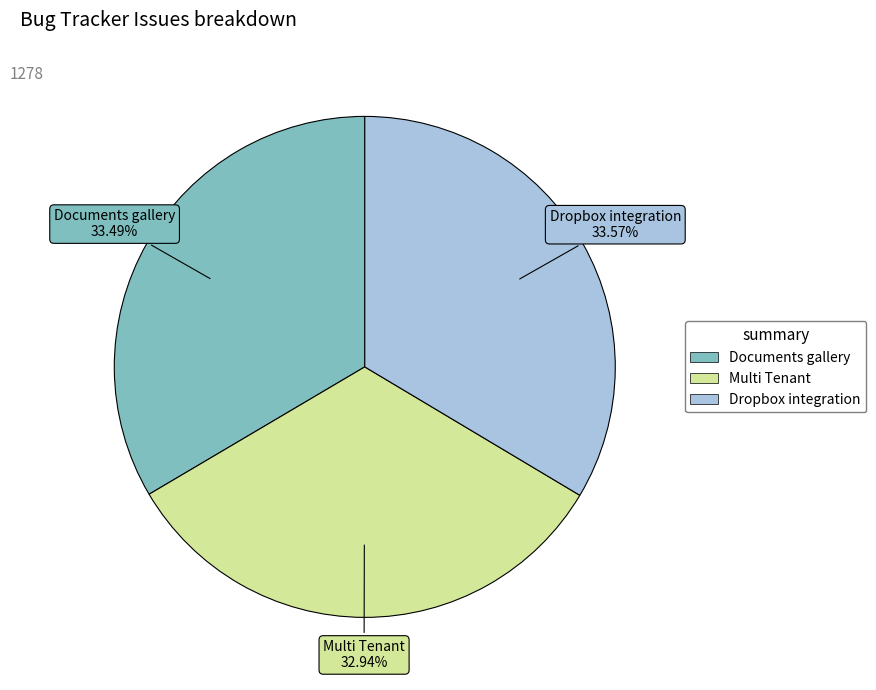

Is the sum of Multi Tenant and Documents gallery greater than half?

Yes